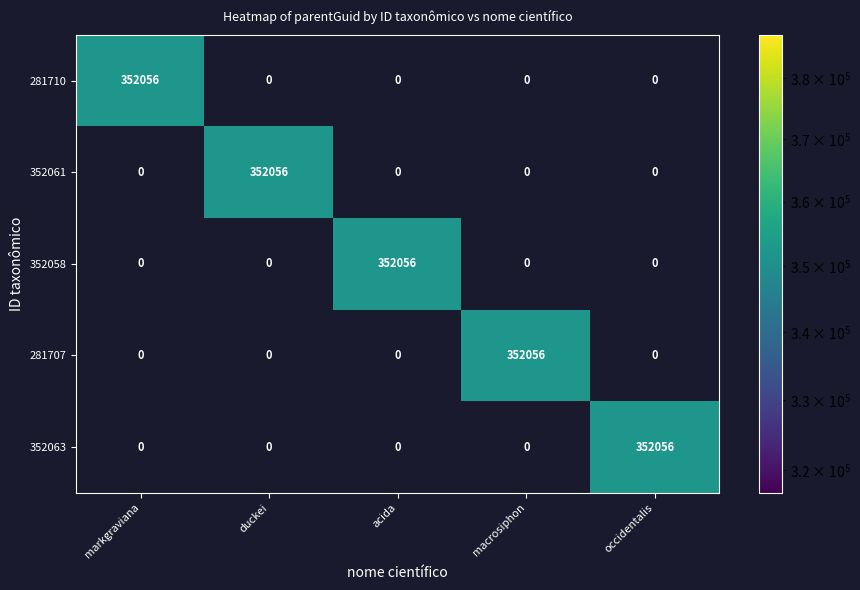

At how many categories does at least one series exceed 322366?

5